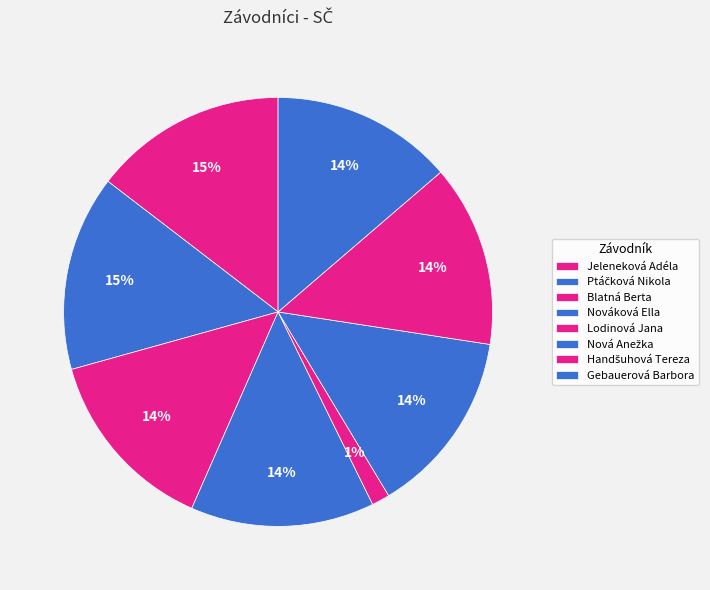

How many segments does this pie chart have?

8